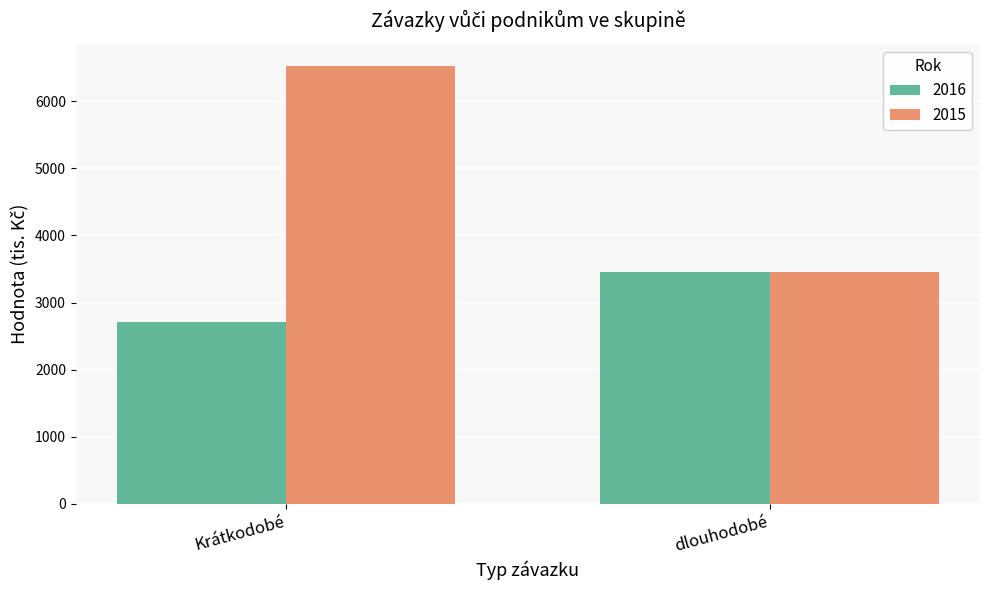

What value does the 2015 series have at dlouhodobé, to the nearest 50?

3450